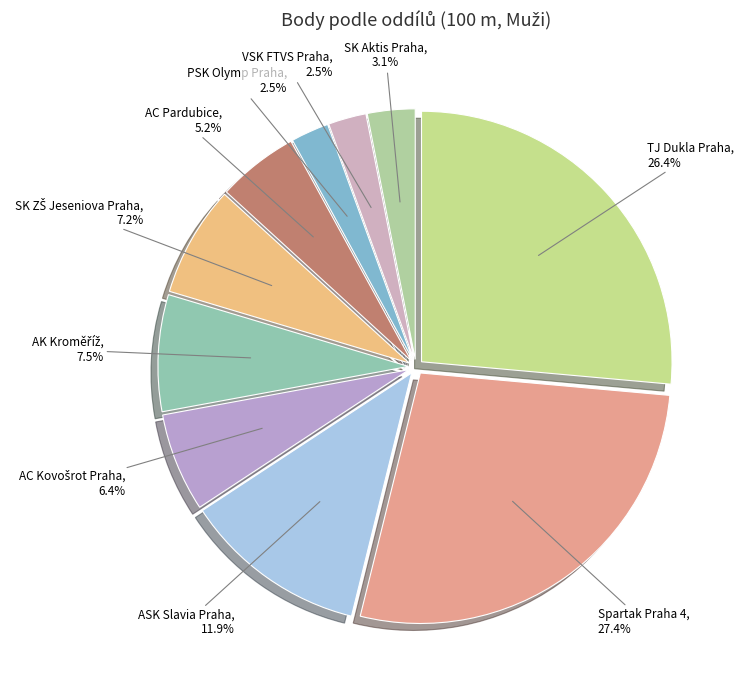

What is the largest slice in the pie chart?

Spartak Praha 4